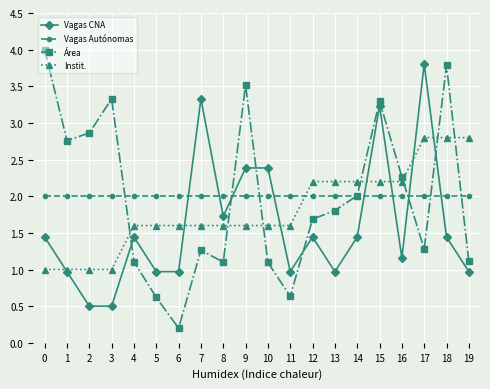

At which category does Vagas CNA reach its first local peak?

4